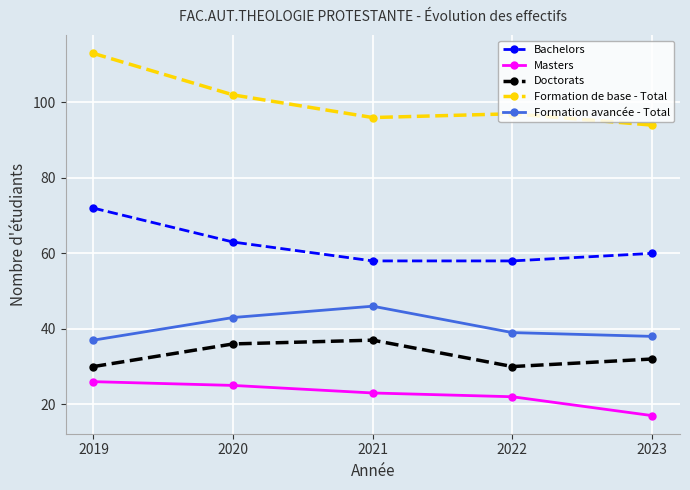

What is the total value across all series at 2022?

246